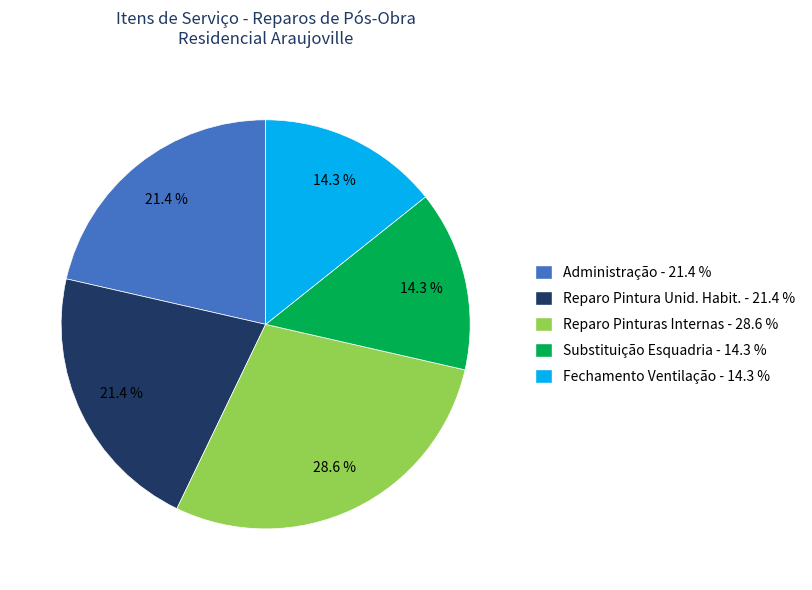

Is there a majority slice in this chart?

No